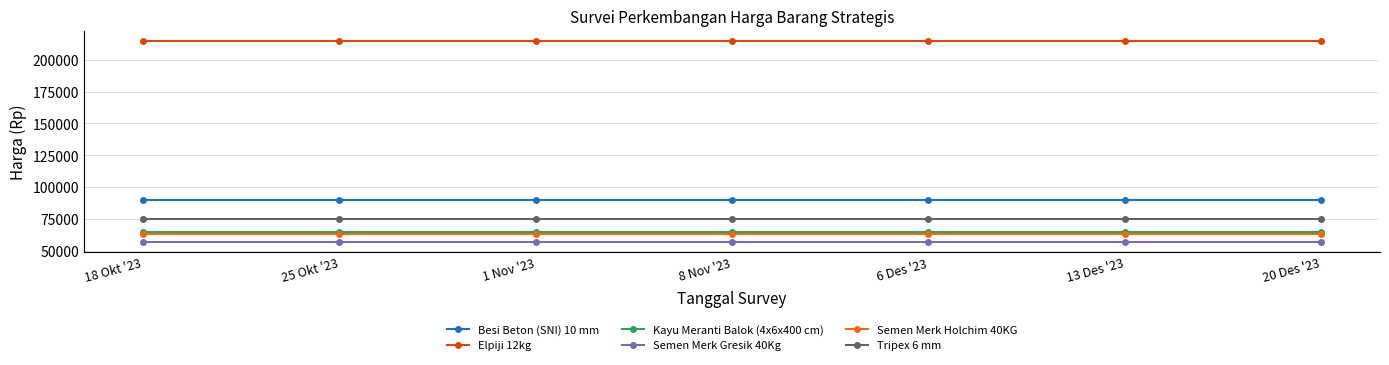

At how many categories does at least one series exceed 142354?

7